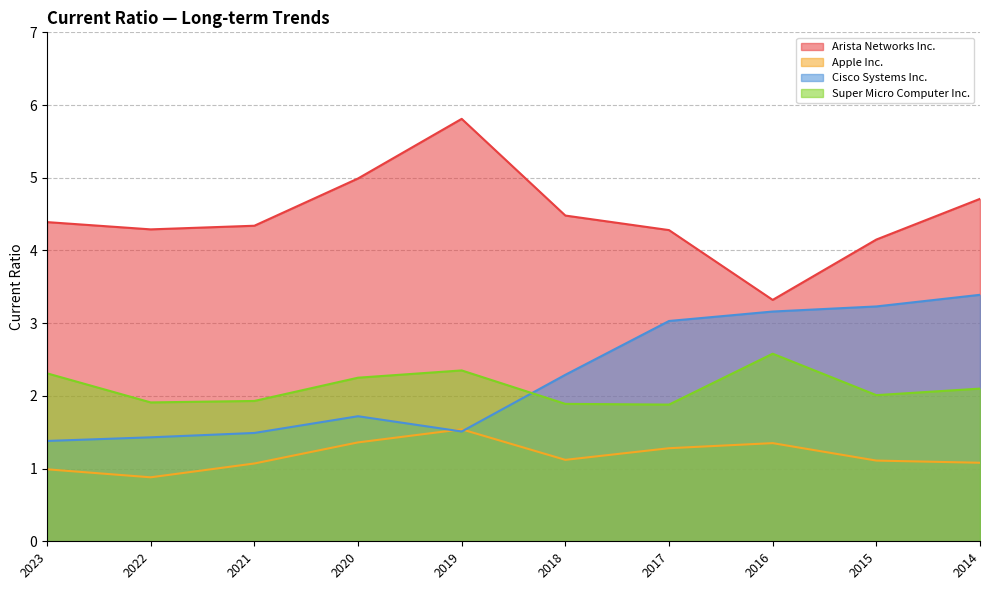

What is the average value of the Arista Networks Inc. series?

4.5